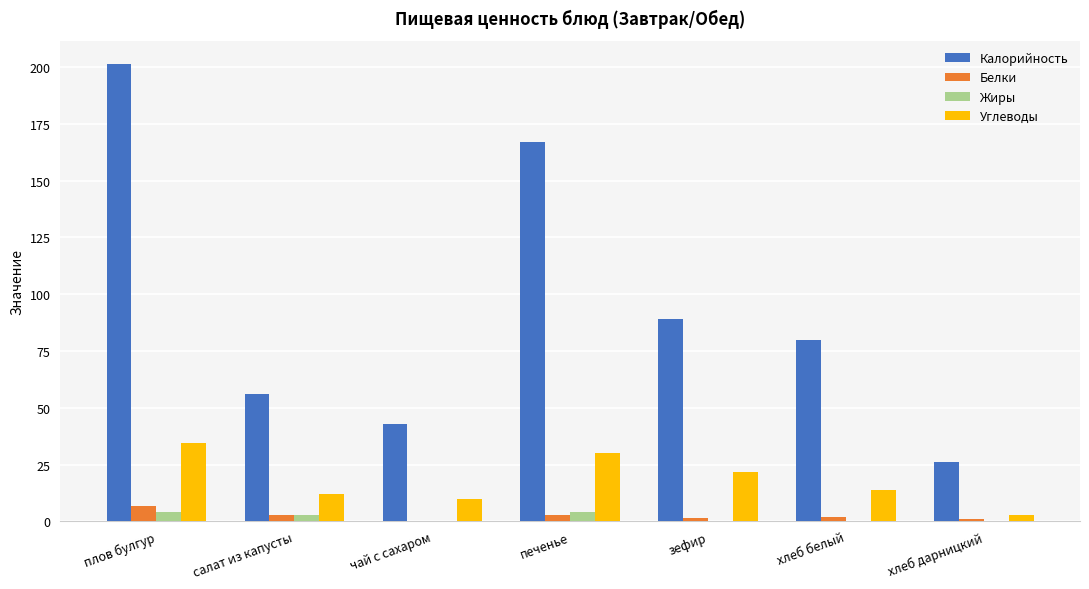

What is the sum of all Углеводы values?

125.5